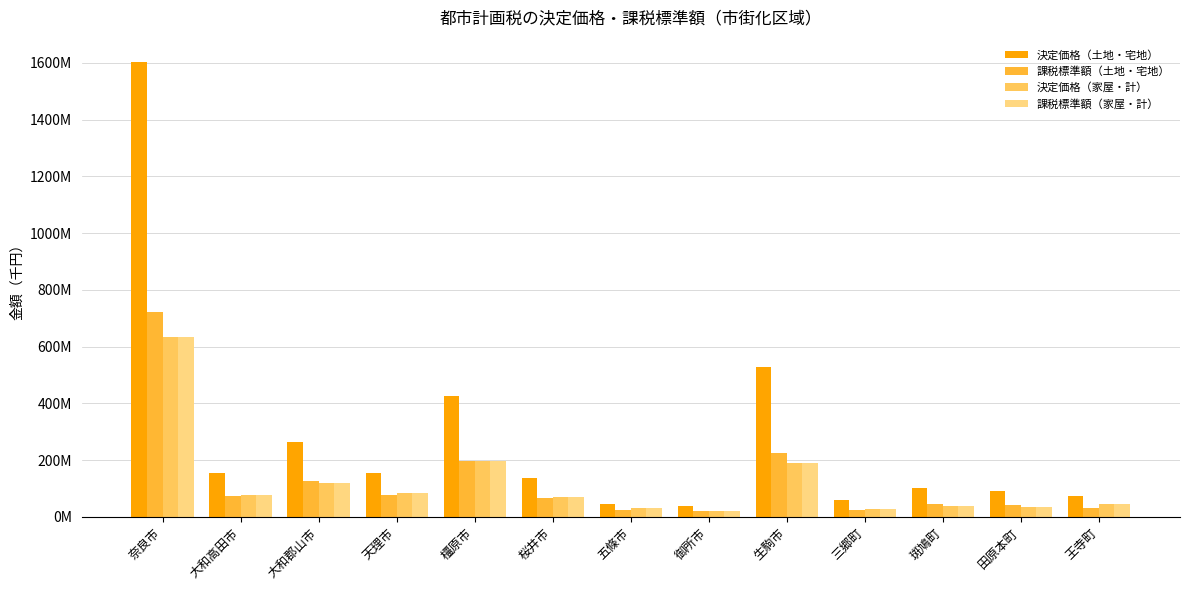

Does the chart contain stacked bars?

No